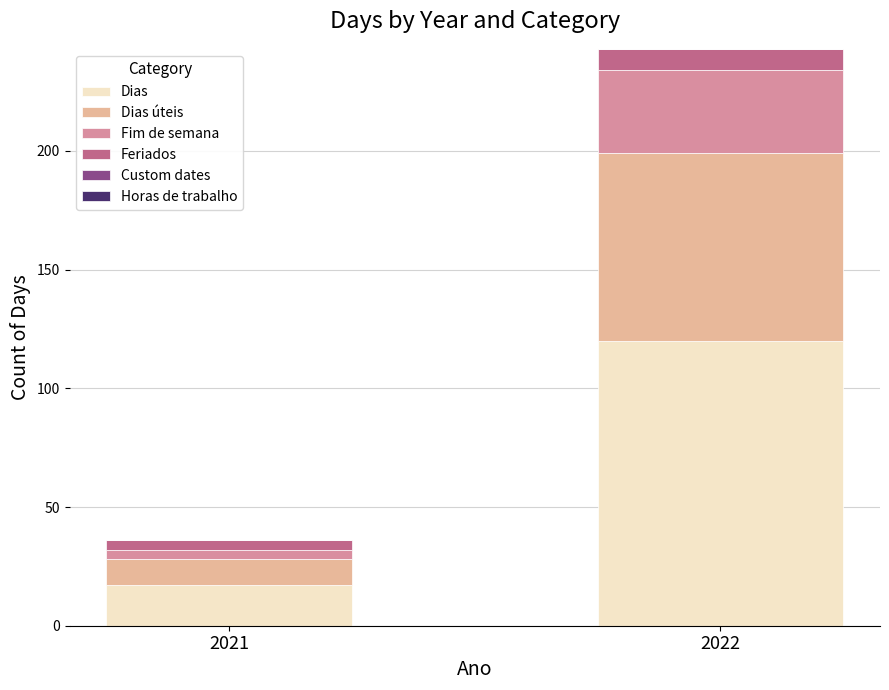

What is the sum of all Dias values?

137